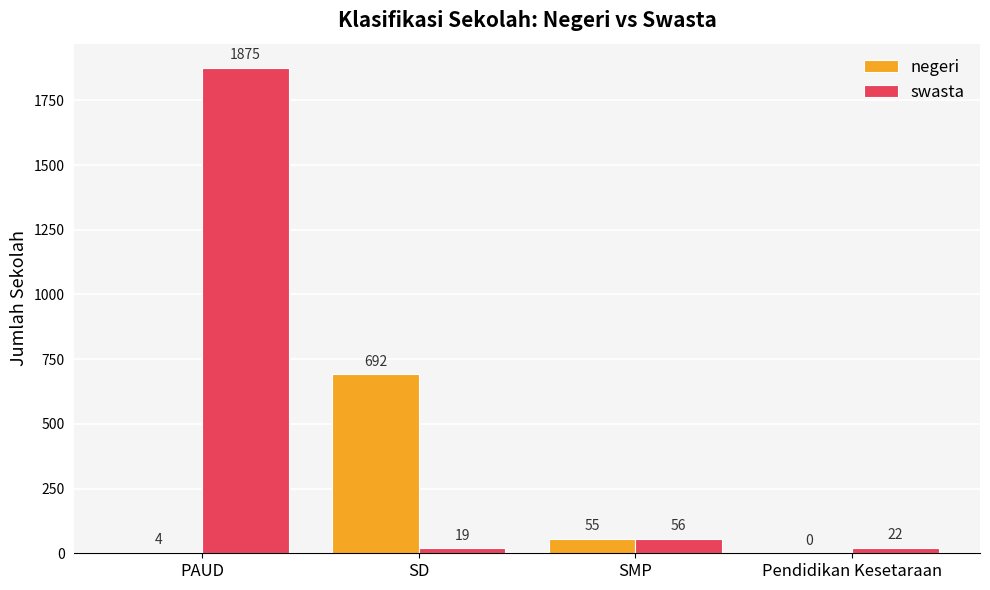

Is it true that swasta equals 56 at SMP?

True